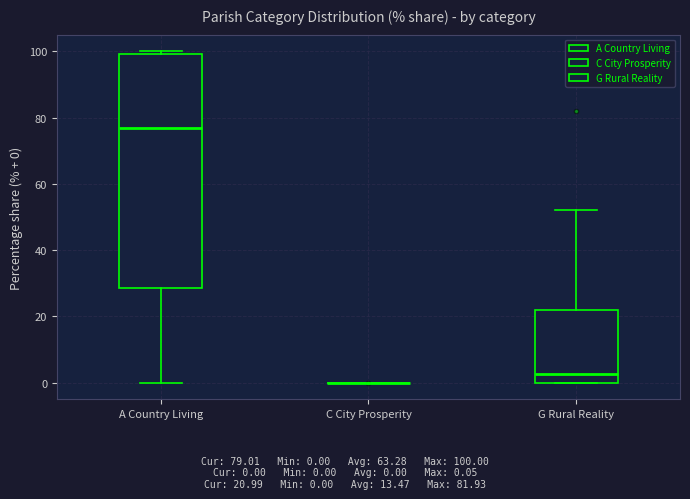

Reading left to right, transcribe this box plot: for each box, give where its median line is, the range the box spans, and where its two whiskers end, as read against the y-axis. The values are not printed on the chart, so give them approximately, as read against the axis.

A Country Living: median 76, box 28 to 100, whiskers 0 to 100 (just above the box's upper edge)
C City Prosperity: box collapsed to a line at 0, whiskers 0 to 0
G Rural Reality: median 2, box 0 to 22, whiskers 0 to 52